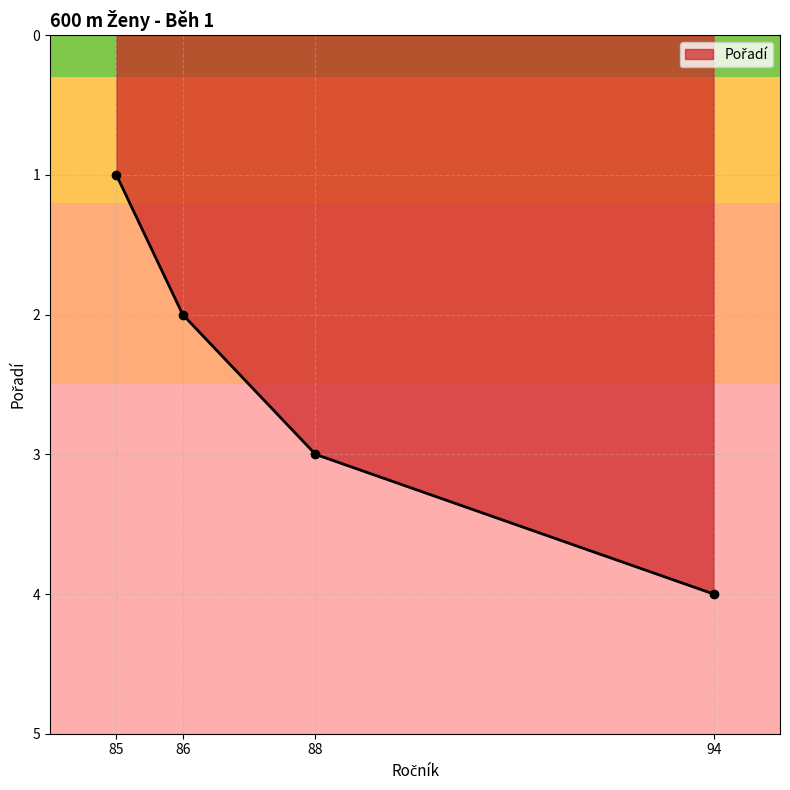

Does the chart display data point markers on the line(s)?

Yes